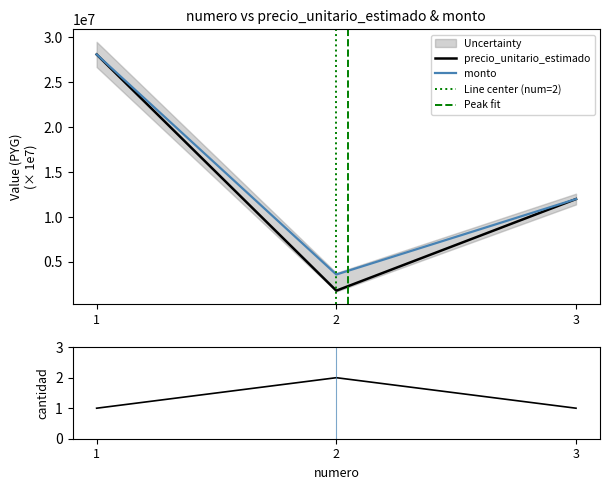

Reading right to left, extract all data points from this chart.

precio_unitario_estimado: 3=12000000	2=1800000	1=28100000
monto: 3=12000000	2=3600000	1=28100000
cantidad: 3=1	2=2	1=1